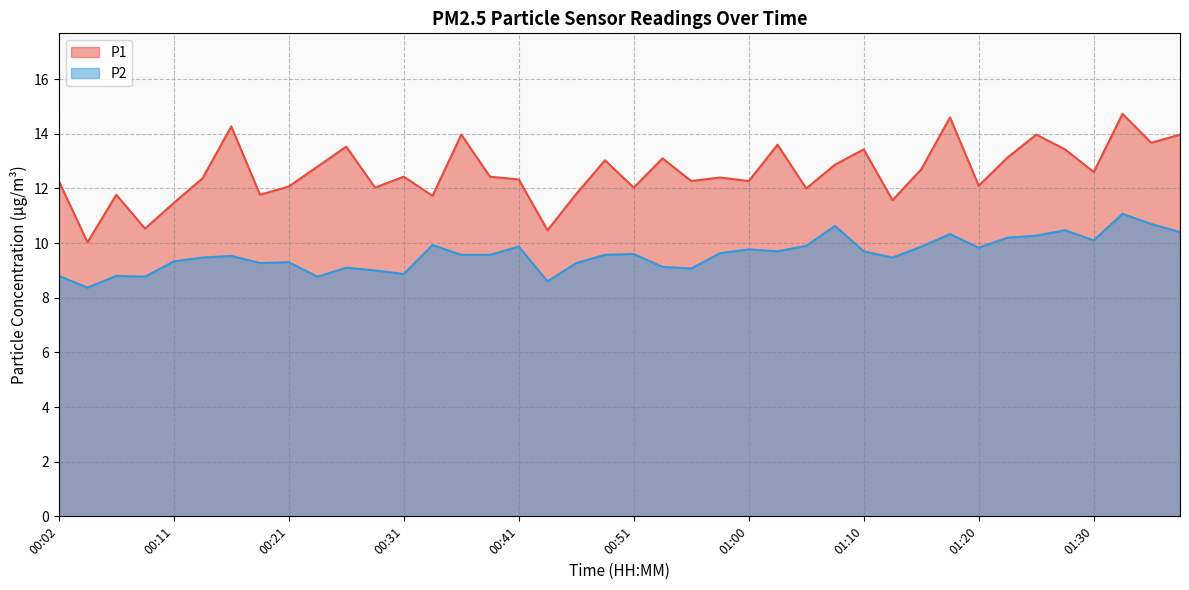

What are all the series names shown in the legend?

P1, P2